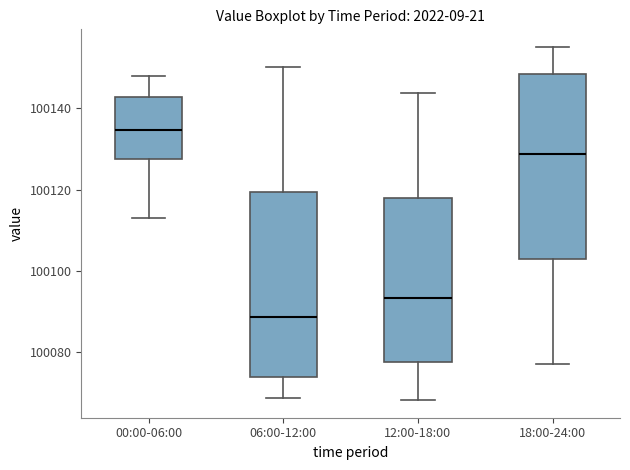

Which box has the lowest median line?

06:00-12:00